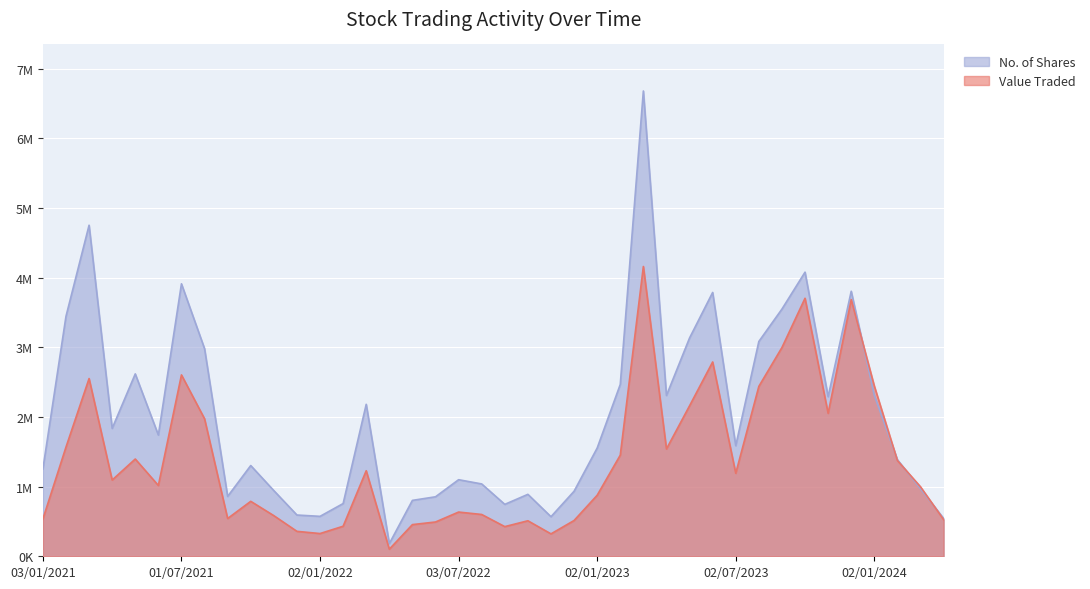

True or false: Value Traded has a value of 753133 at 01/02/2022.

False